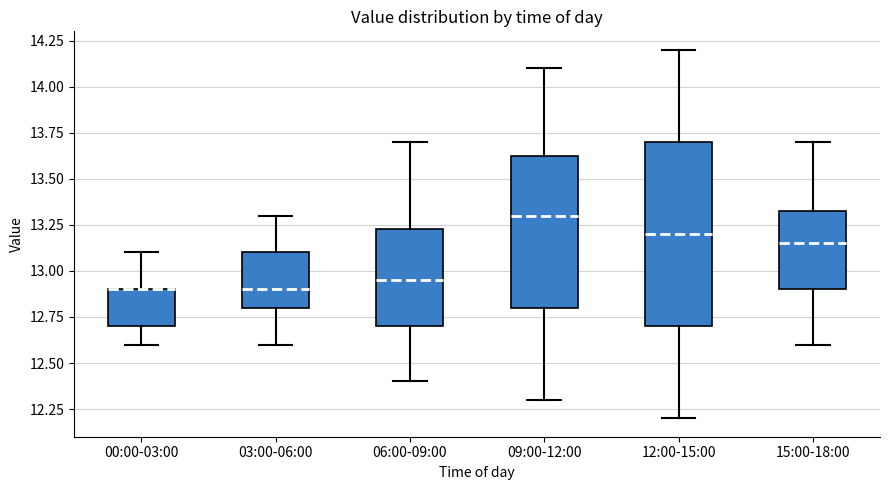

Reading left to right, transcribe this box plot: for each box, give where its median line is, the range the box spans, and where its two whiskers end, as read against the y-axis. The values are not printed on the chart, so give them approximately, as read against the axis.

00:00-03:00: median 12.90 (drawn on the box's upper edge), box 12.70 to 12.90, whiskers 12.60 to 13.10
03:00-06:00: median 12.90, box 12.80 to 13.10, whiskers 12.60 to 13.30
06:00-09:00: median 12.95, box 12.70 to 13.25, whiskers 12.40 to 13.70
09:00-12:00: median 13.30, box 12.80 to 13.65, whiskers 12.30 to 14.10
12:00-15:00: median 13.20, box 12.70 to 13.70, whiskers 12.20 to 14.20
15:00-18:00: median 13.15, box 12.90 to 13.35, whiskers 12.60 to 13.70